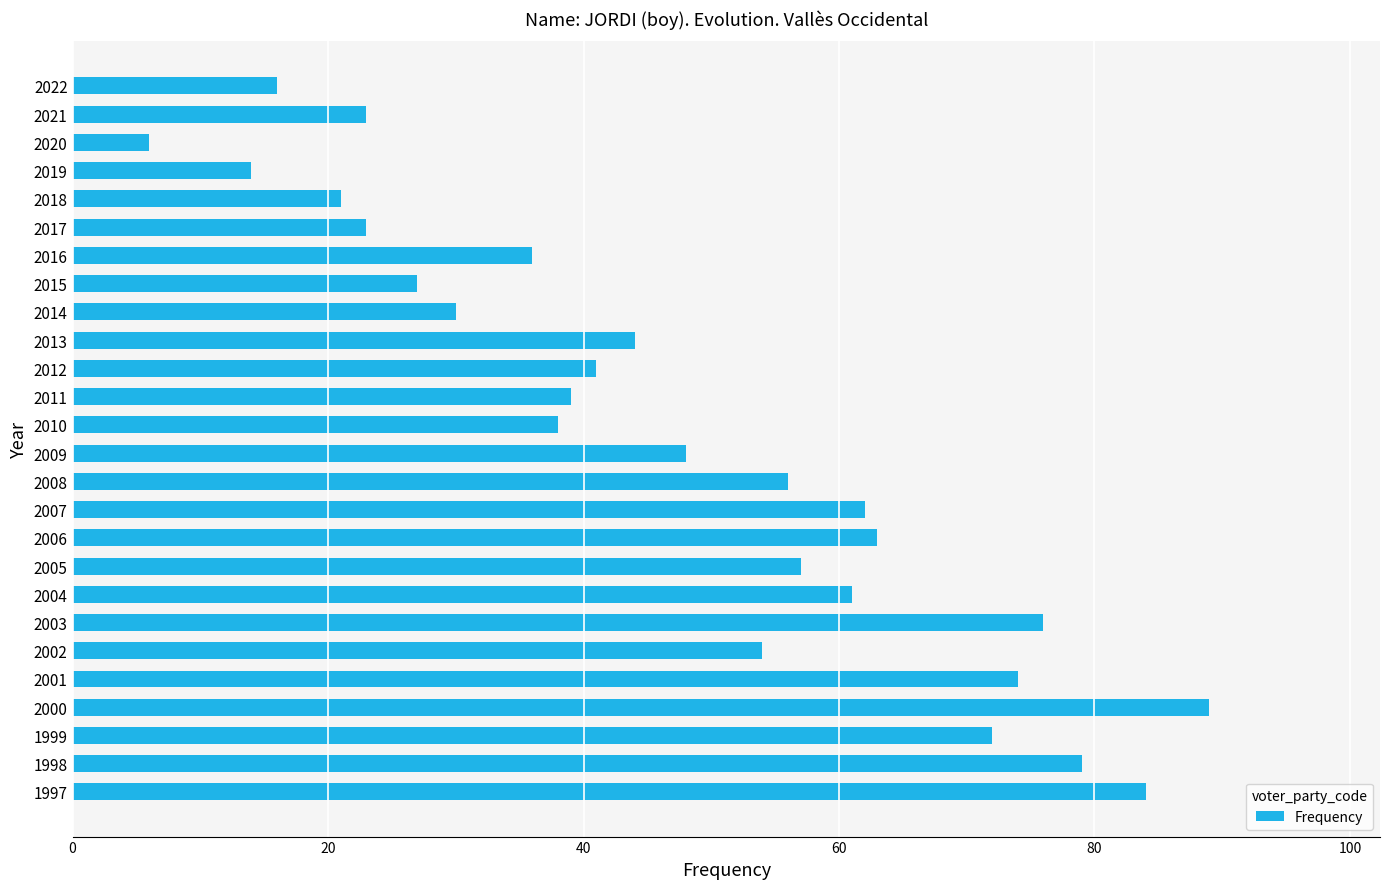

The chart shows a value of 23 at 2021. True or false?

True